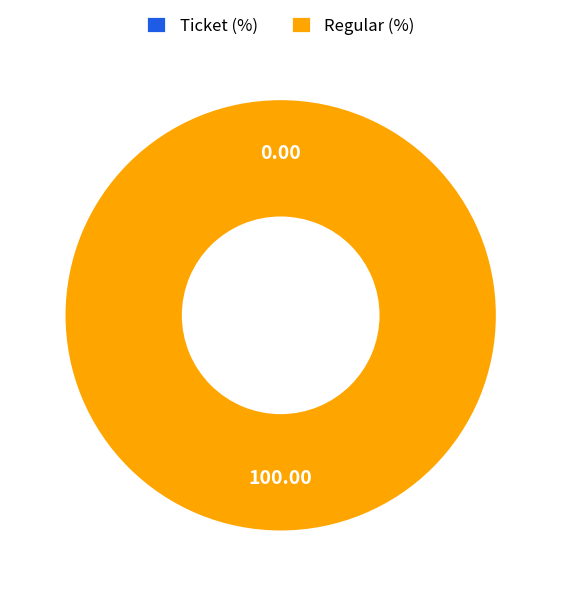

What percentage is NOT represented by Ticket (io_index=0)?

100.0%